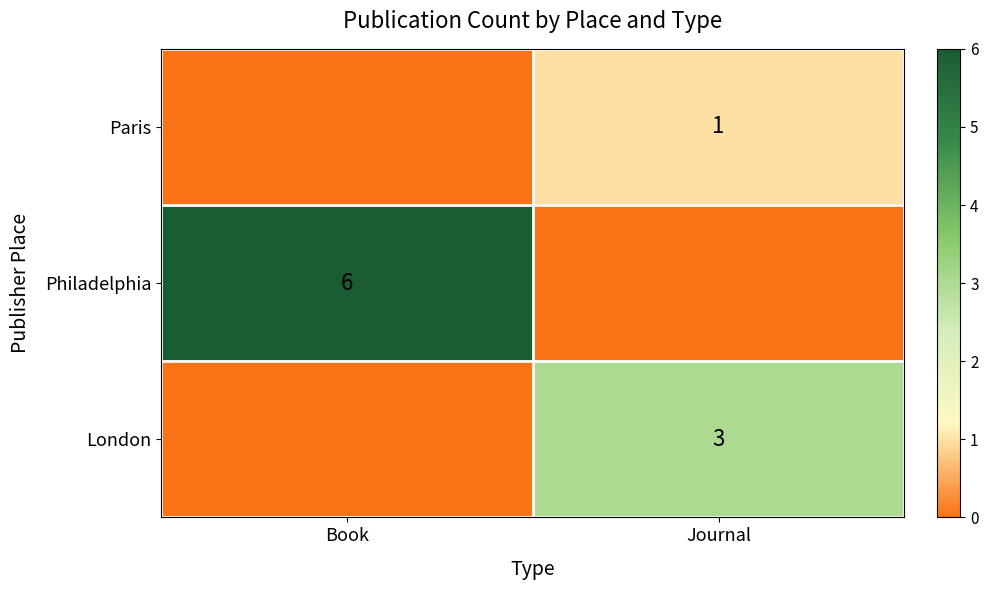

What is the total value across all series at Journal?

4